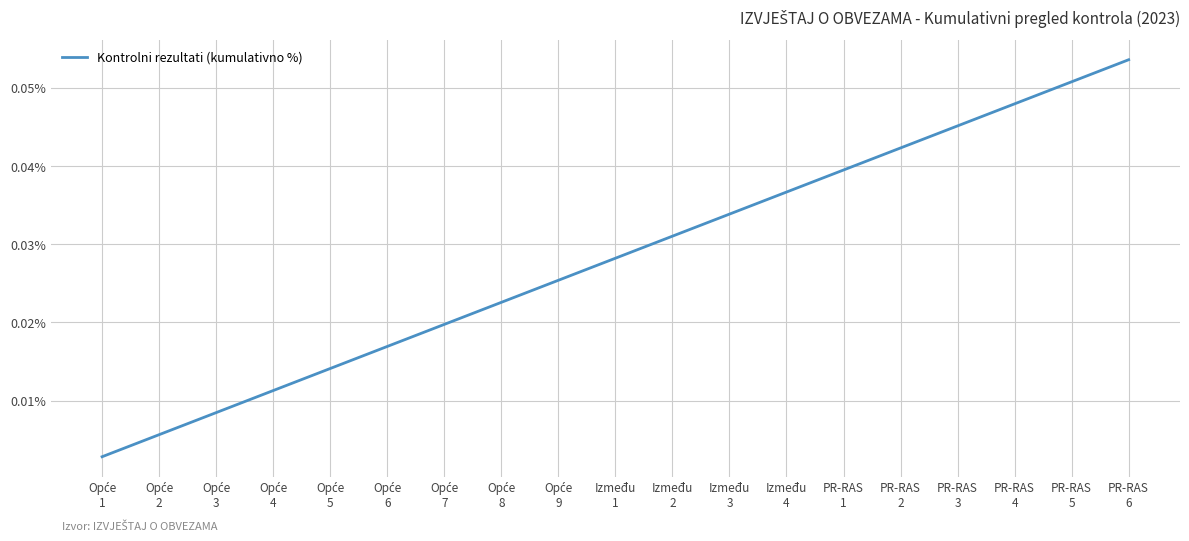

How many lines are shown in the chart?

1